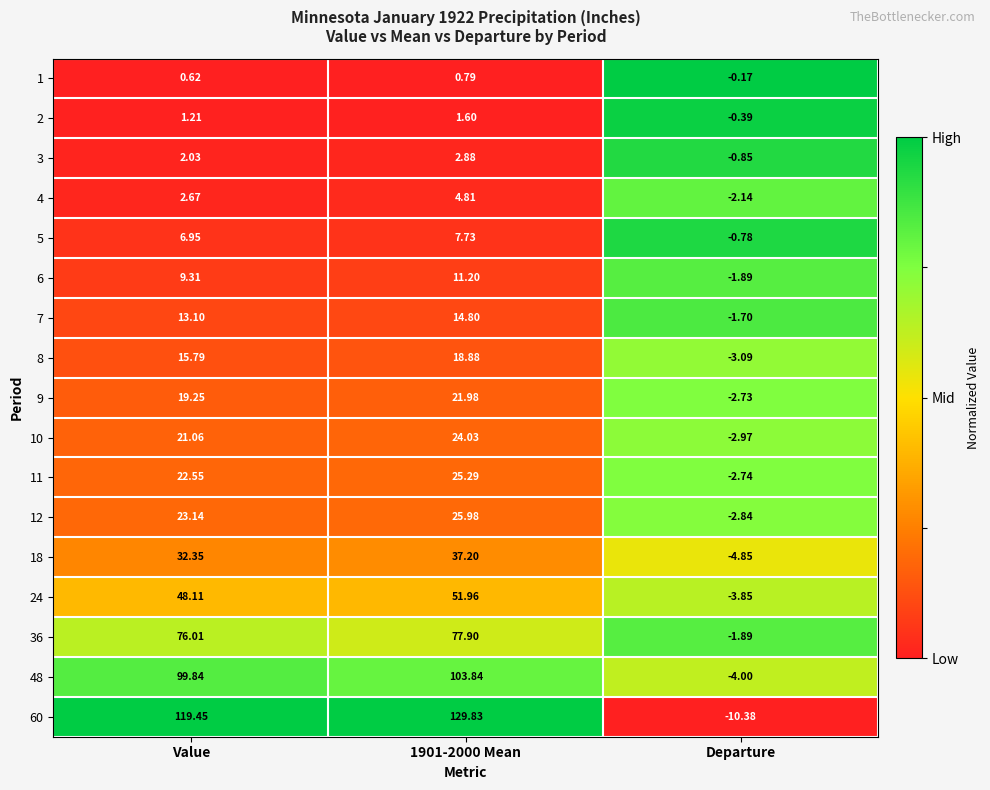

Is the value of 1 at Departure greater than the value of 6 at Value?

No